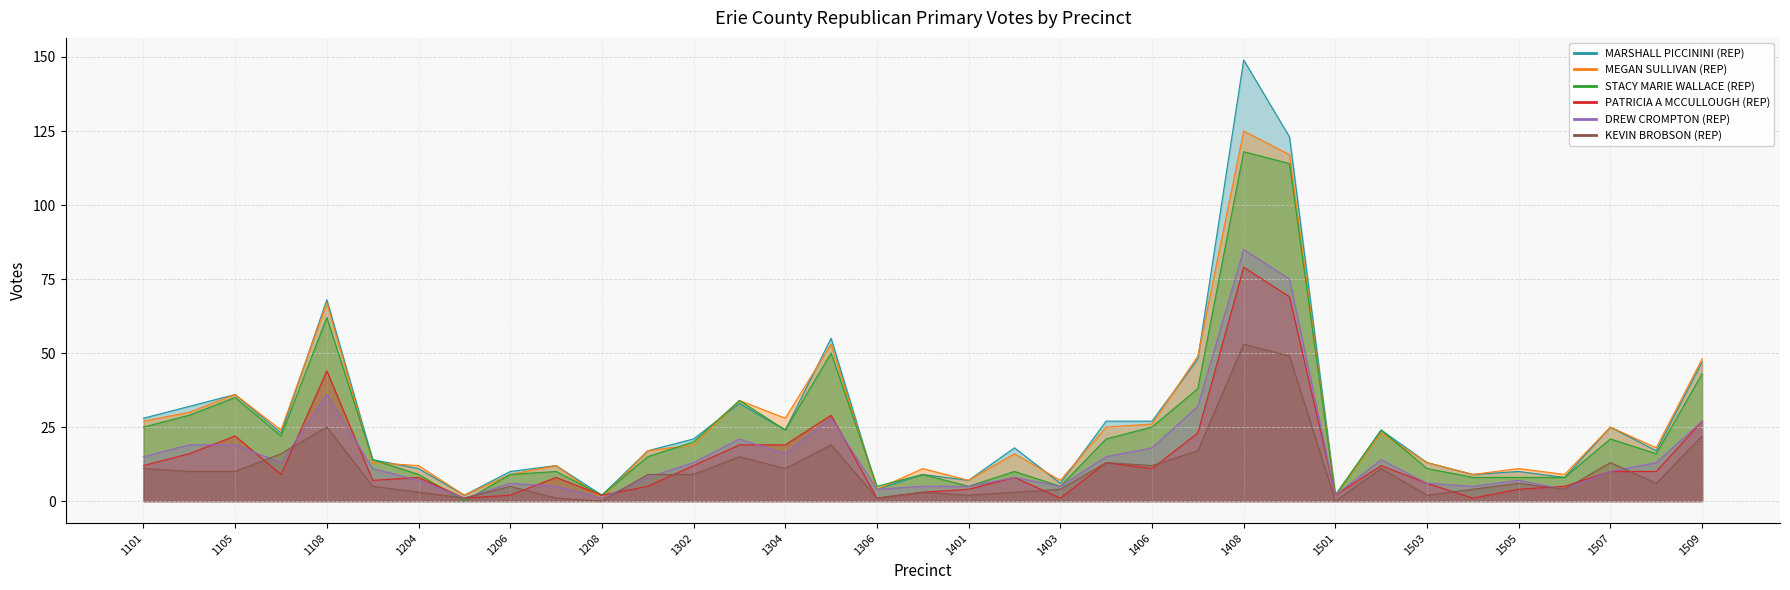

What is the value of the DREW CROMPTON (REP) point at the 27th from the left?

2